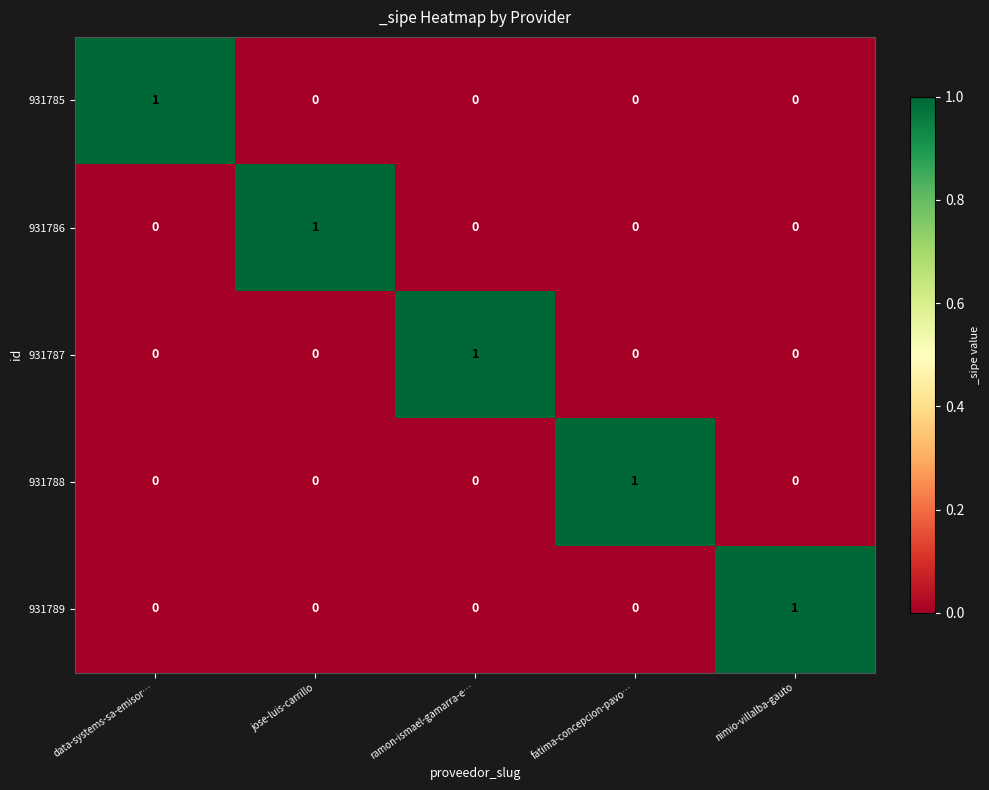

At which label does 931786 reach its peak?

jose-luis-carrillo